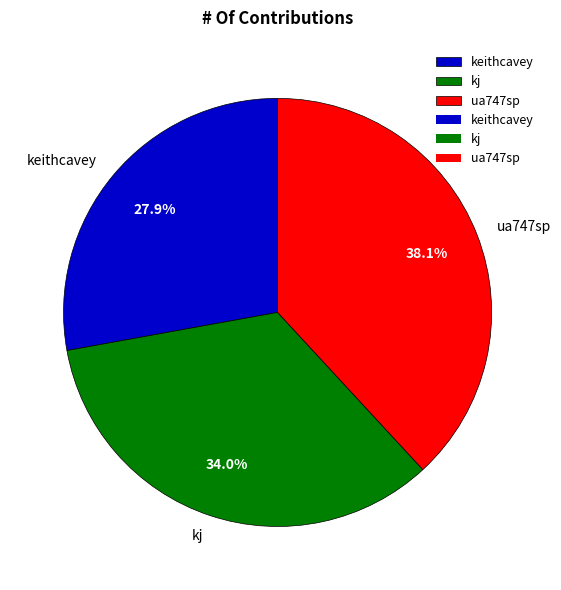

The ua747sp slice represents 38% of the pie. True or false?

True